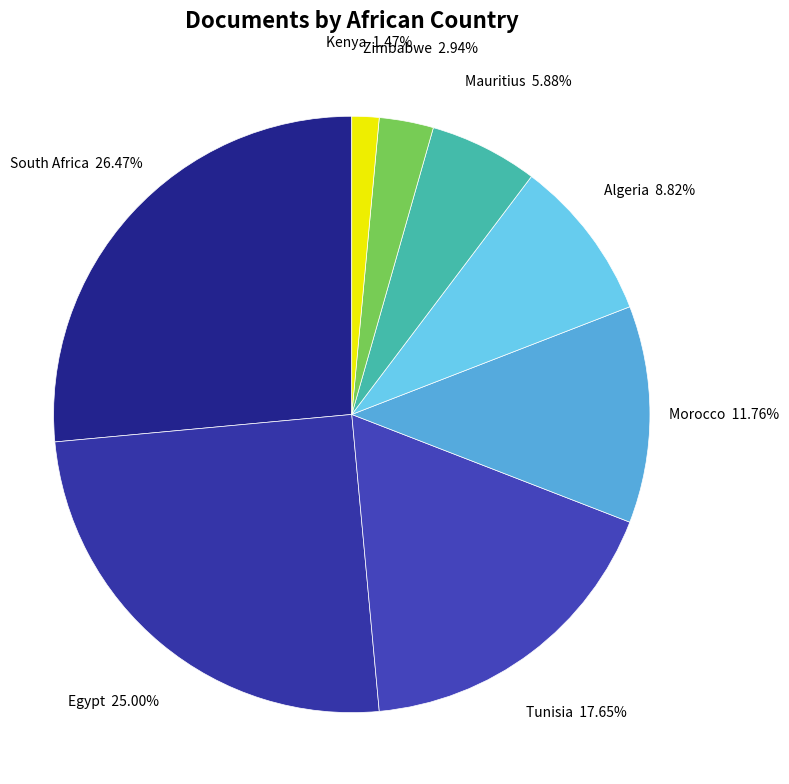

To the nearest percent, what percentage of the pie is Egypt?

25%